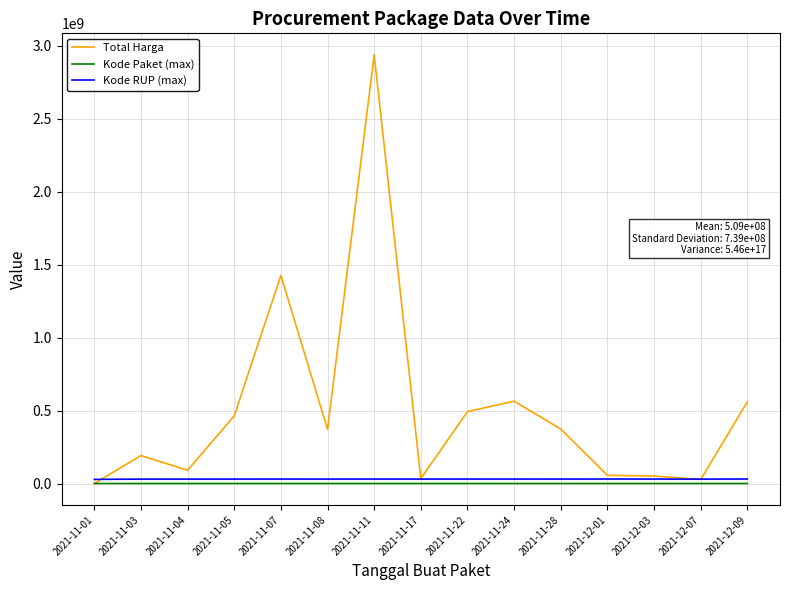

At 2021-11-04, list the series in order from largest to smallest.

Total Harga, Kode RUP (max), Kode Paket (max)